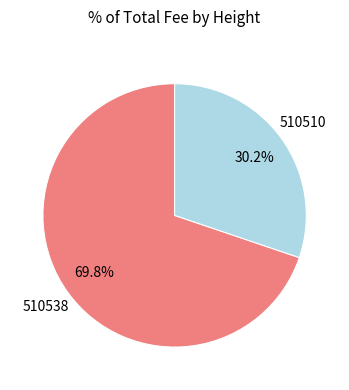

Which category has the biggest portion of the pie?

510538